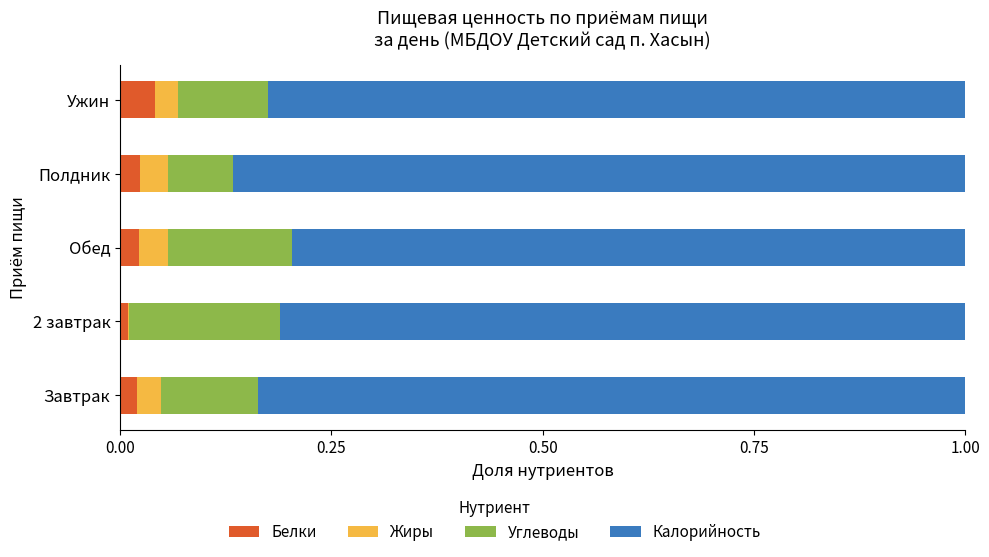

True or false: Белки has a value of 0.0 at Полдник.

True